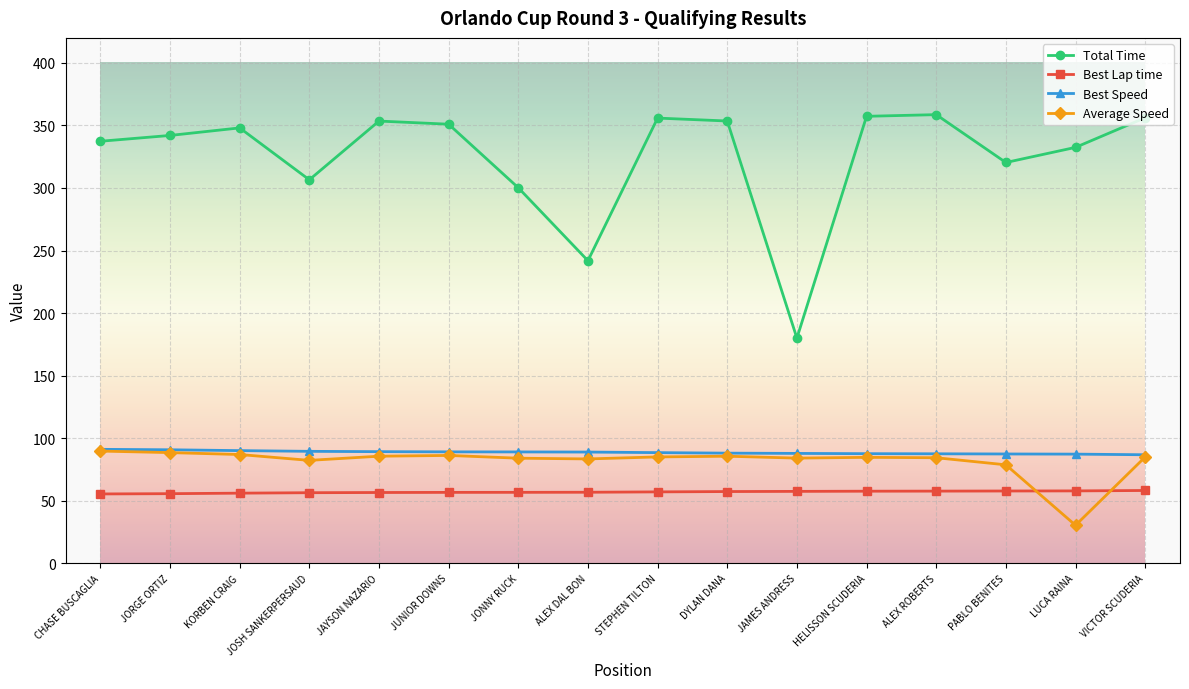

Which label corresponds to the smallest value in the chart?

LUCA RAINA